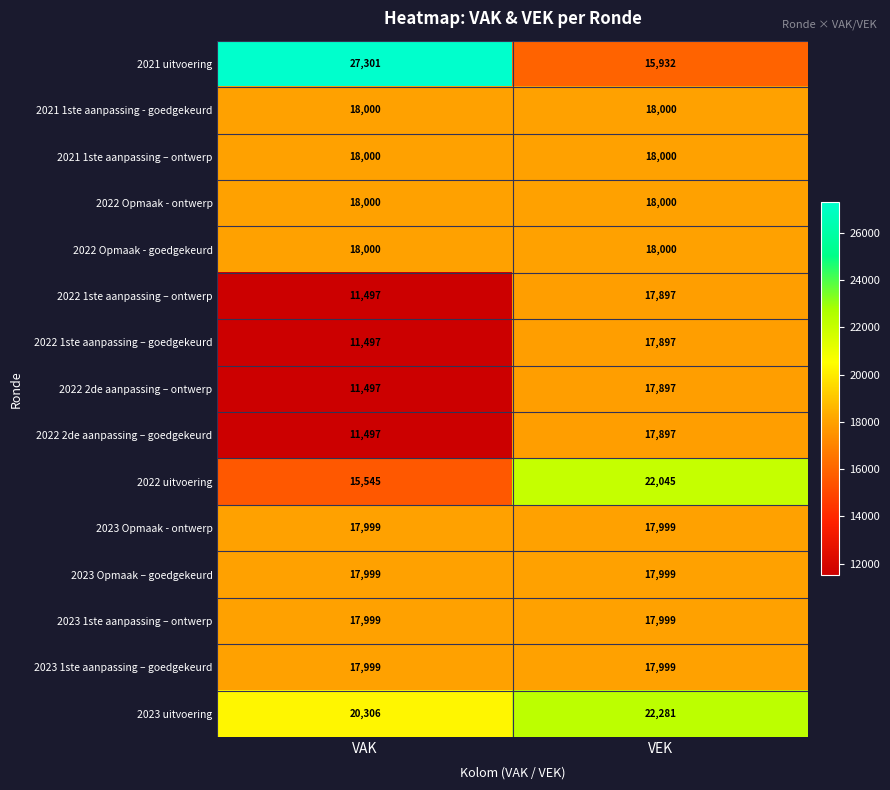

The 2023 1ste aanpassing – ontwerp series shows 4517 at VEK. True or false?

False